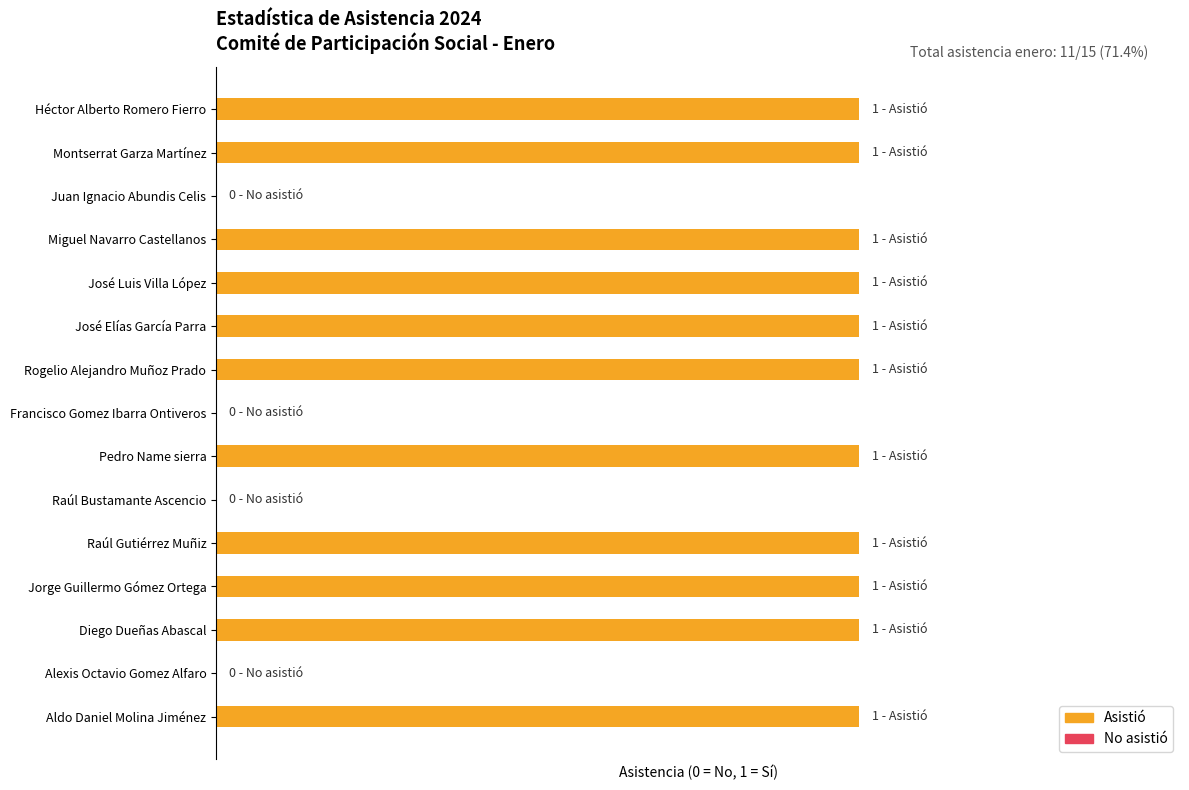

What is the maximum value shown in the chart?

1